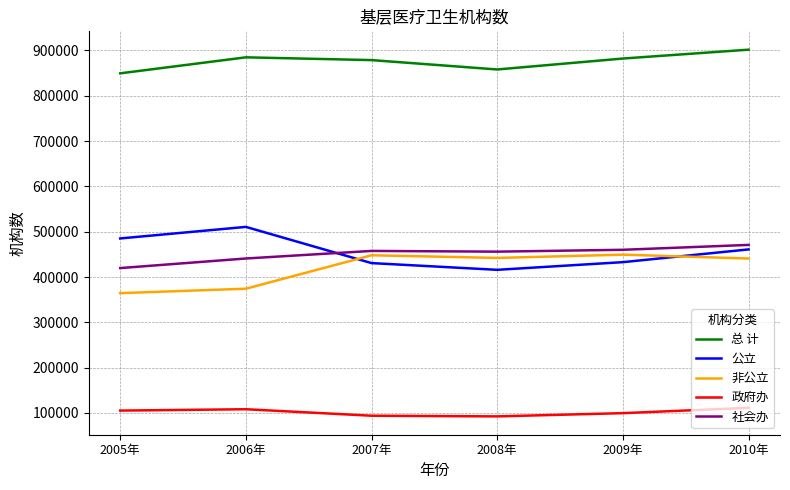

Is it true that 非公立 equals 364375 at 2005年?

True